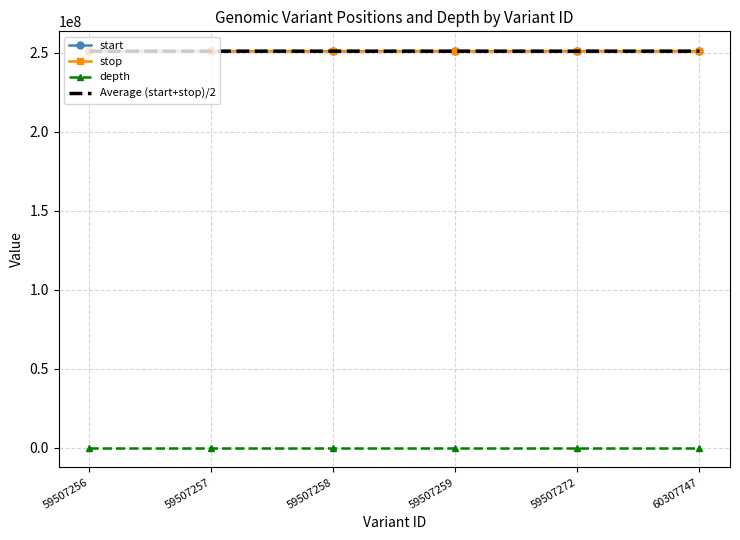

The value of stop at 59507259 is 250908090.0. True or false?

True